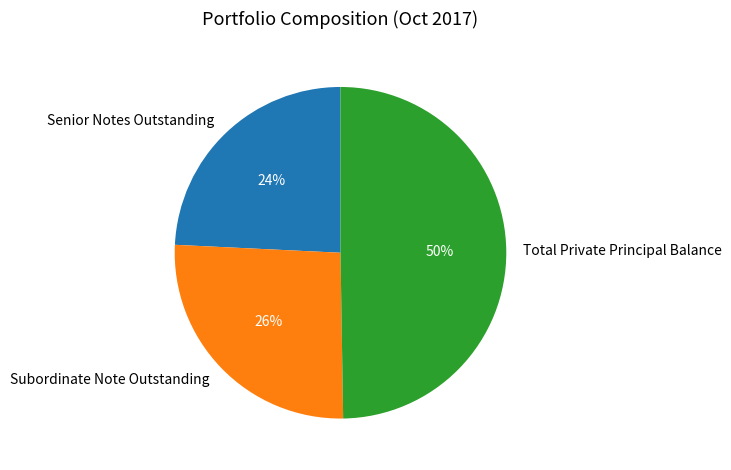

How many slices are in this pie chart?

3